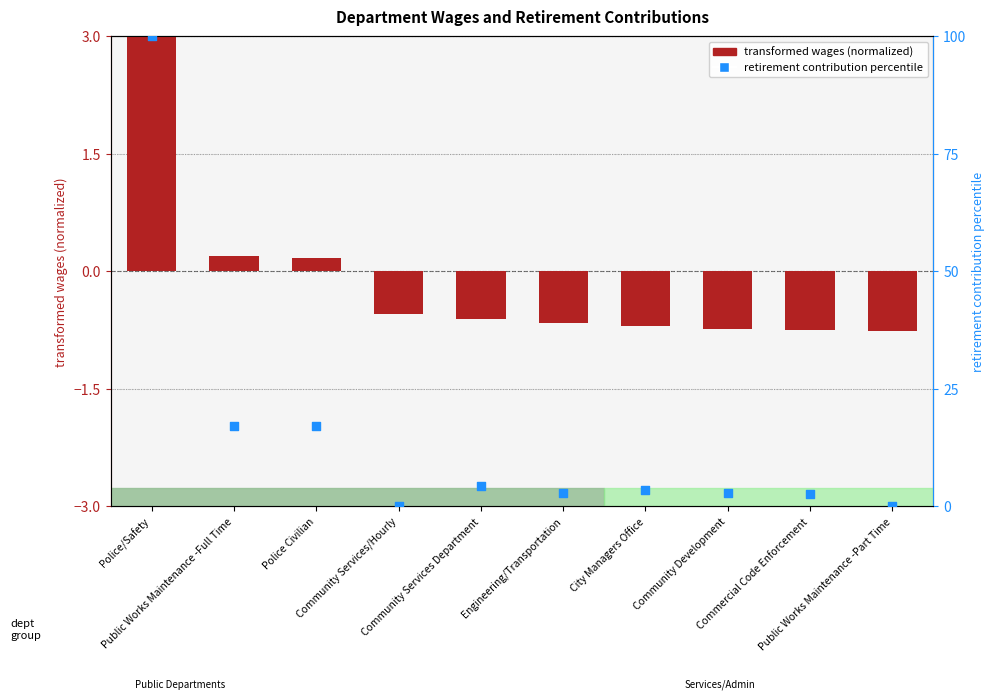

At which category is the sum across all series the highest?

Police/Safety